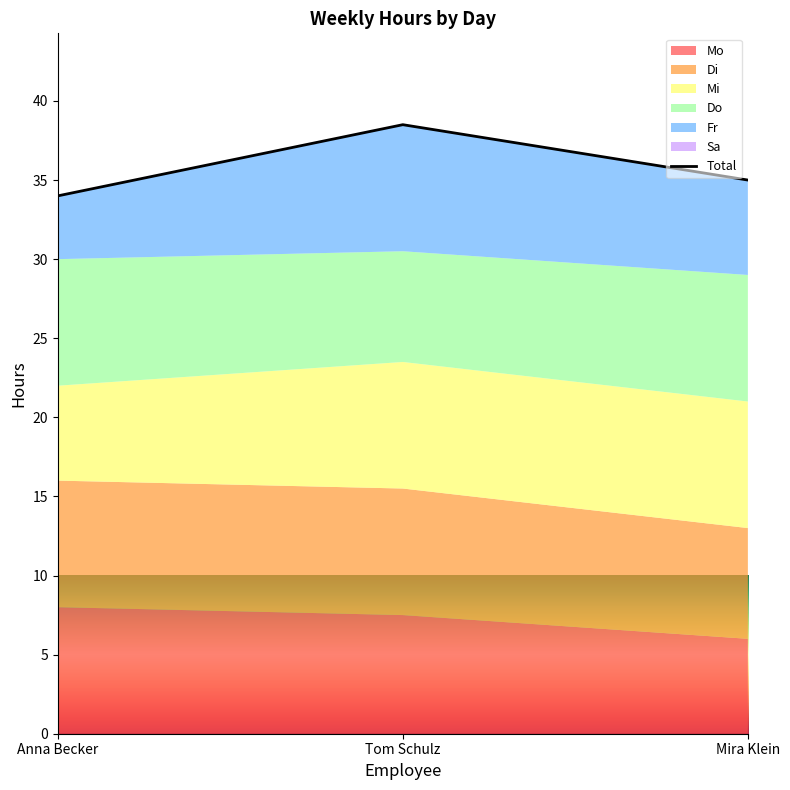

At which label does the data first exceed 35?

Tom Schulz